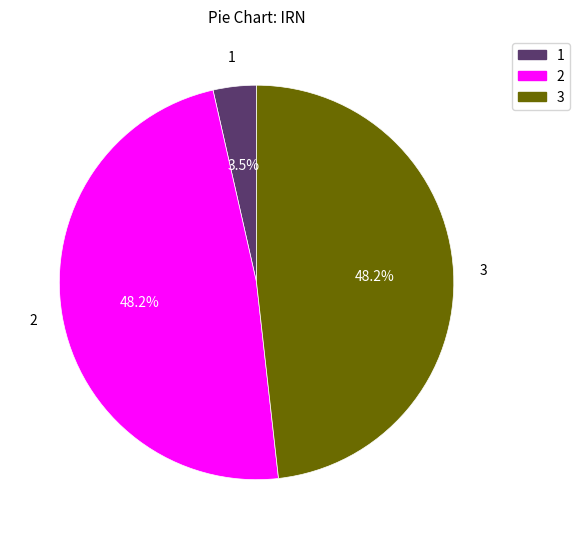

Is there a majority slice in this chart?

No